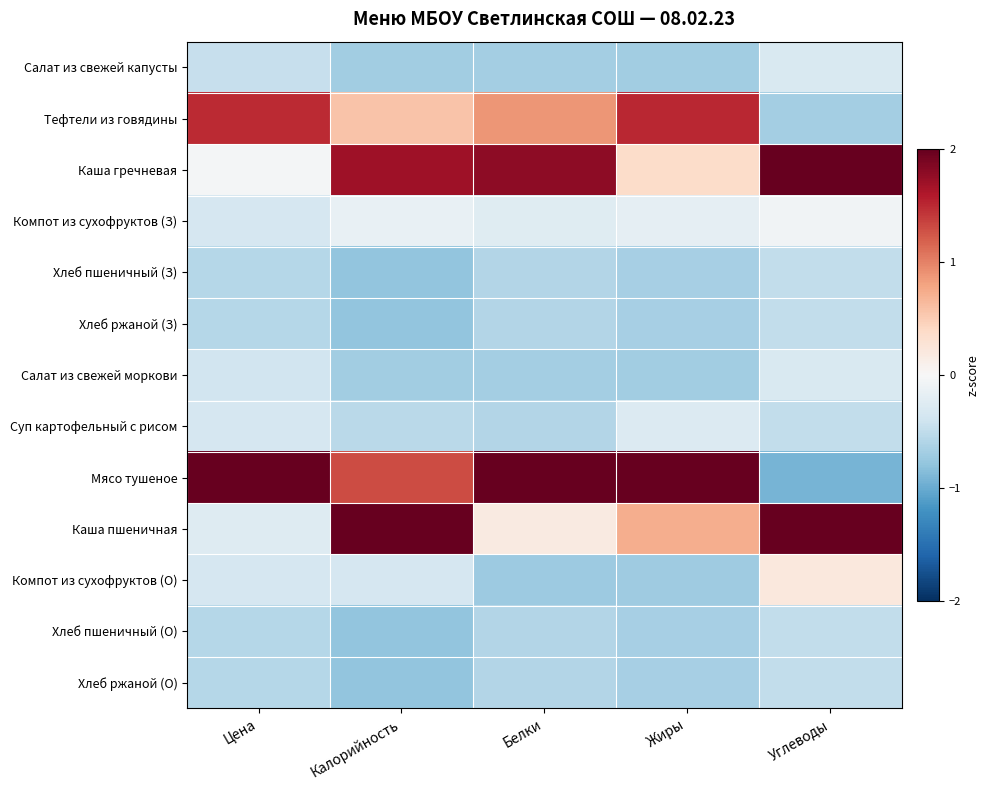

Reading right to left, transcribe all the data shown in this chart.

Салат из свежей капусты: Углеводы=-0.3	Жиры=-0.7	Белки=-0.7	Калорийность=-0.7	Цена=-0.5
Тефтели из говядины: Углеводы=-0.7	Жиры=1.5	Белки=0.9	Калорийность=0.6	Цена=1.5
Каша гречневая: Углеводы=2.4	Жиры=0.4	Белки=1.8	Калорийность=1.7	Цена=-0.0
Компот из сухофруктов (З): Углеводы=-0.1	Жиры=-0.2	Белки=-0.2	Калорийность=-0.1	Цена=-0.3
Хлеб пшеничный (З): Углеводы=-0.5	Жиры=-0.7	Белки=-0.6	Калорийность=-0.8	Цена=-0.6
Хлеб ржаной (З): Углеводы=-0.5	Жиры=-0.7	Белки=-0.6	Калорийность=-0.8	Цена=-0.6
Салат из свежей моркови: Углеводы=-0.3	Жиры=-0.7	Белки=-0.7	Калорийность=-0.7	Цена=-0.4
Суп картофельный с рисом: Углеводы=-0.5	Жиры=-0.3	Белки=-0.6	Калорийность=-0.5	Цена=-0.3
Мясо тушеное: Углеводы=-0.9	Жиры=2.6	Белки=2.4	Калорийность=1.3	Цена=2.9
Каша пшеничная: Углеводы=2.1	Жиры=0.7	Белки=0.2	Калорийность=2.0	Цена=-0.3
Компот из сухофруктов (О): Углеводы=0.2	Жиры=-0.7	Белки=-0.7	Калорийность=-0.3	Цена=-0.3
Хлеб пшеничный (О): Углеводы=-0.5	Жиры=-0.7	Белки=-0.6	Калорийность=-0.8	Цена=-0.6
Хлеб ржаной (О): Углеводы=-0.5	Жиры=-0.7	Белки=-0.6	Калорийность=-0.8	Цена=-0.6